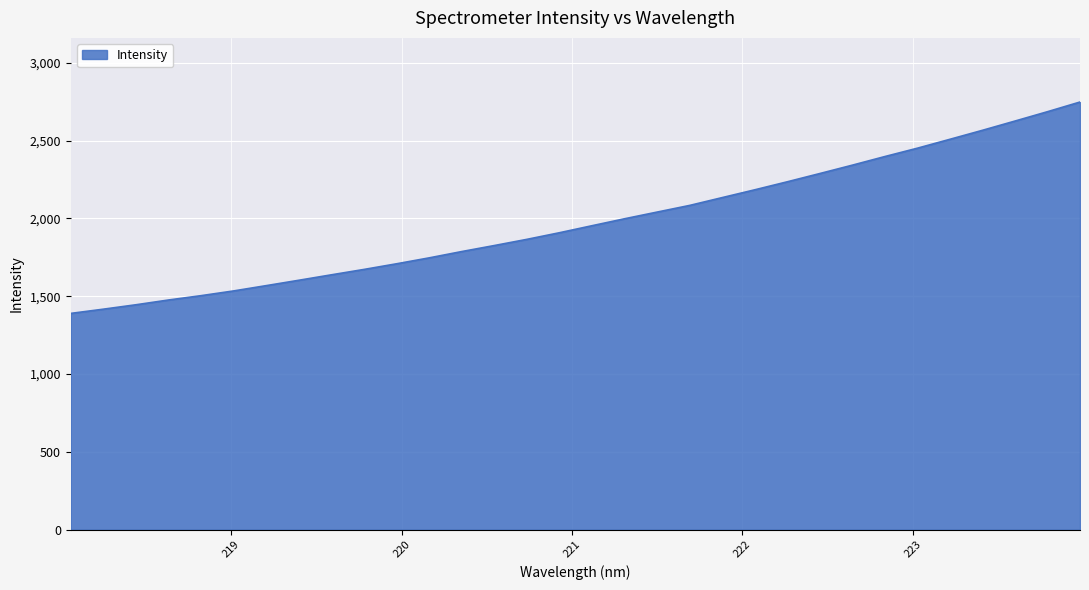

What is the greatest value displayed?

2748.2